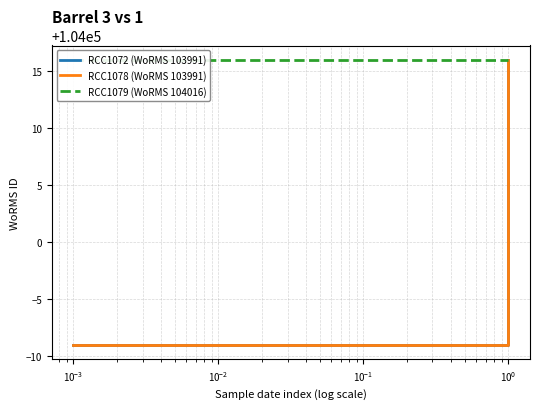

What is the maximum value shown in the chart?

104016